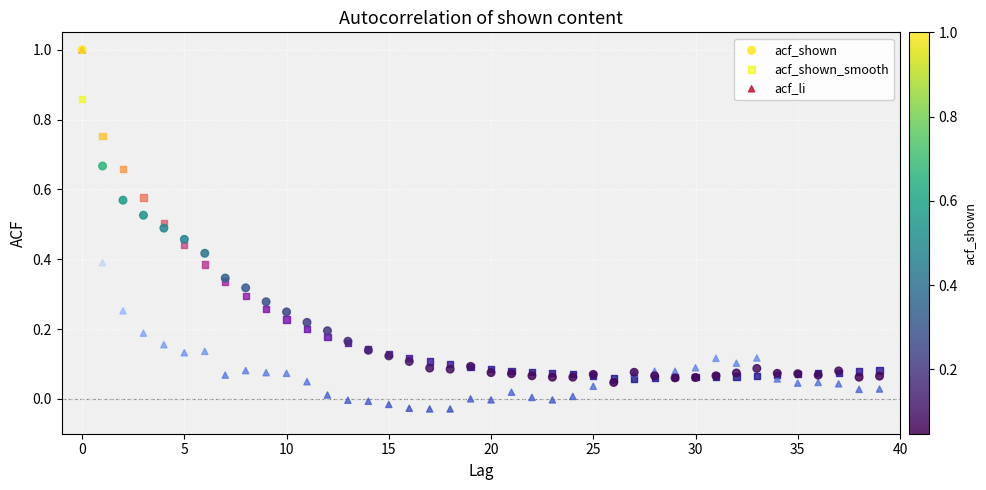

What are all the series names shown in the legend?

acf_shown, acf_shown_smooth, acf_li